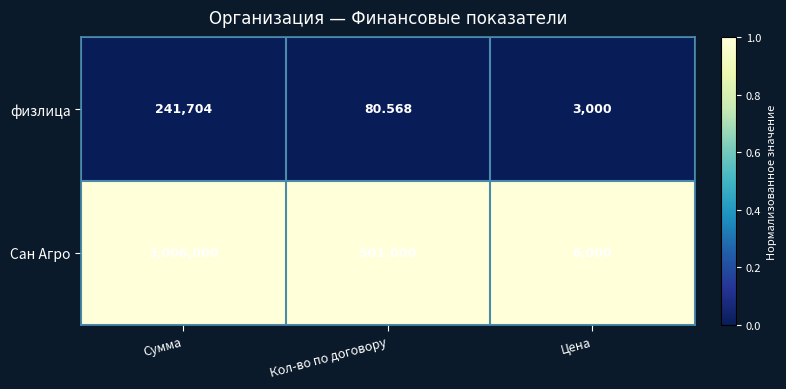

At which category is the sum across all series the highest?

Сумма